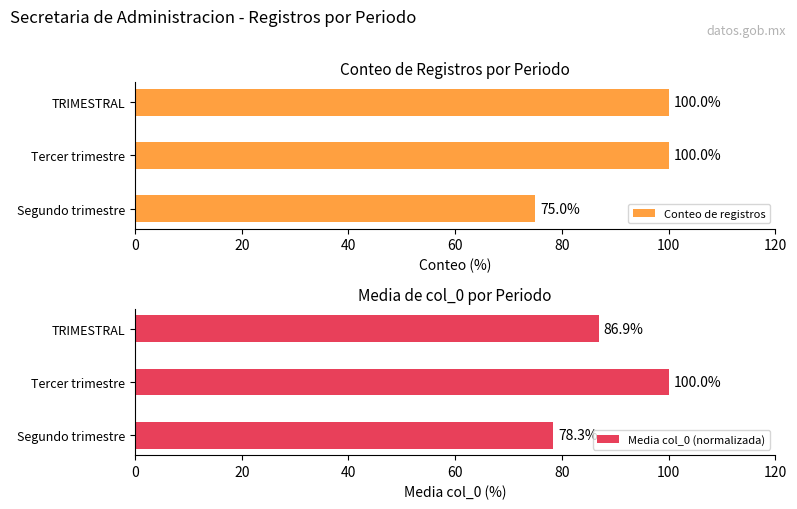

Count the number of data series in this chart.

2